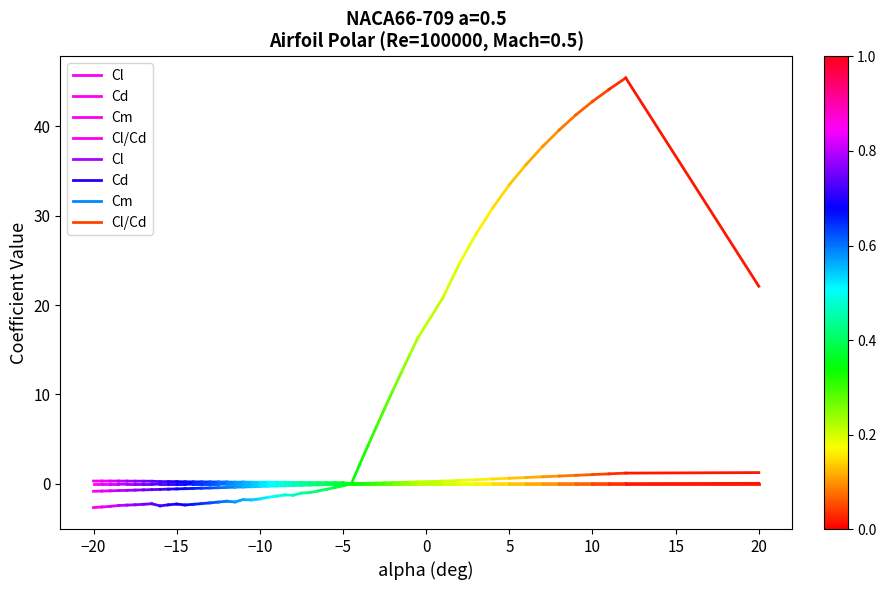

True or false: Cd has a value of 0.2 at −20.

False